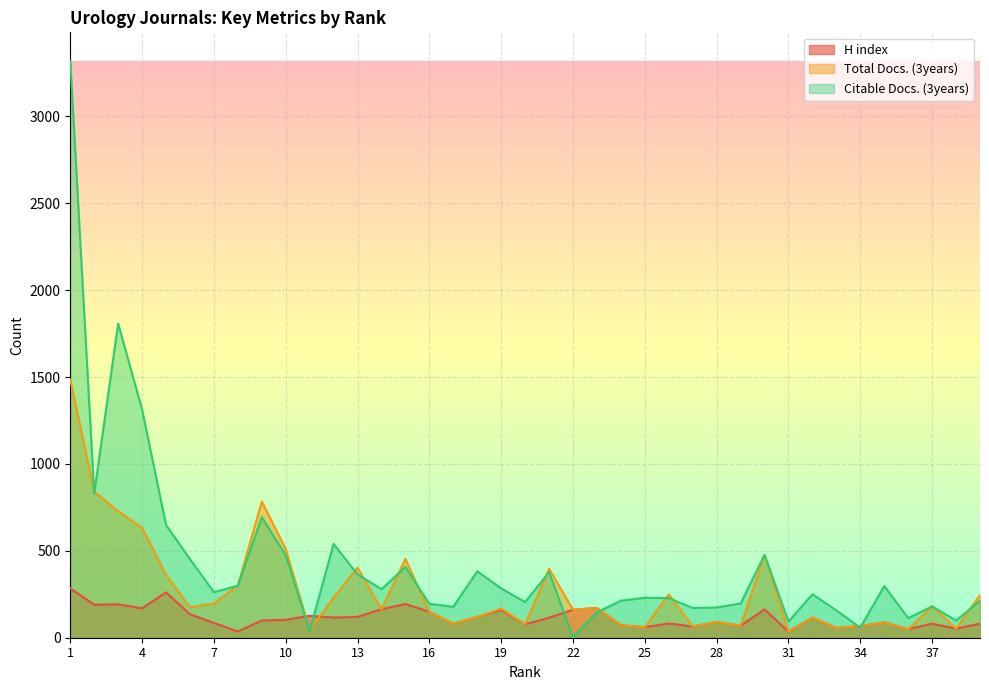

What is the difference between the Total Docs. (3years) values at 8 and 31?

266